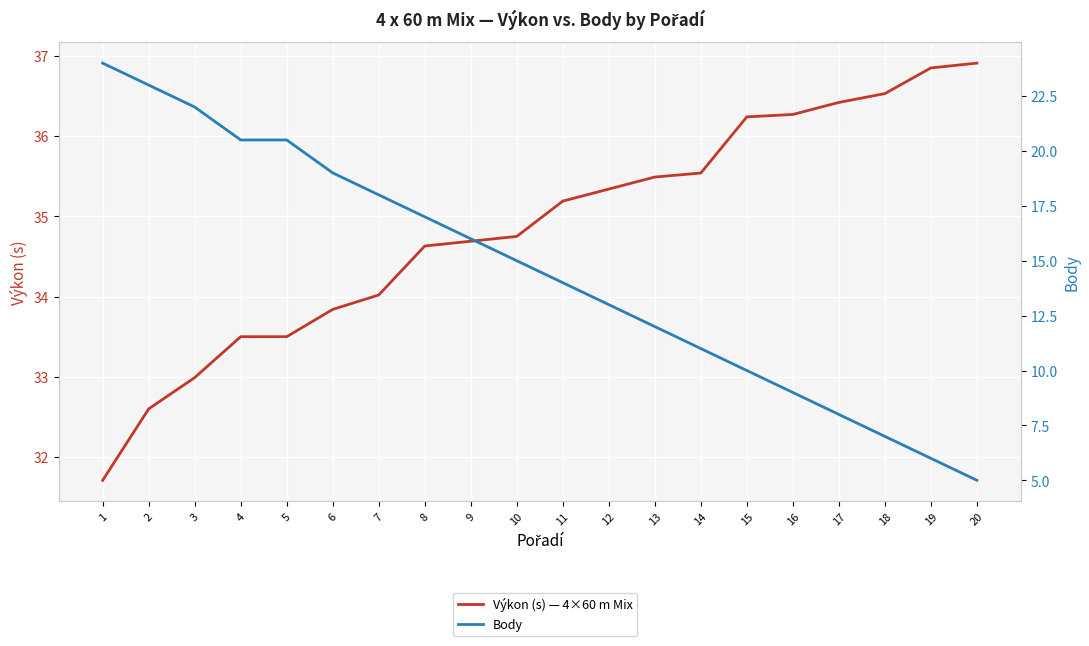

What is the total value across all series at 1?

55.7